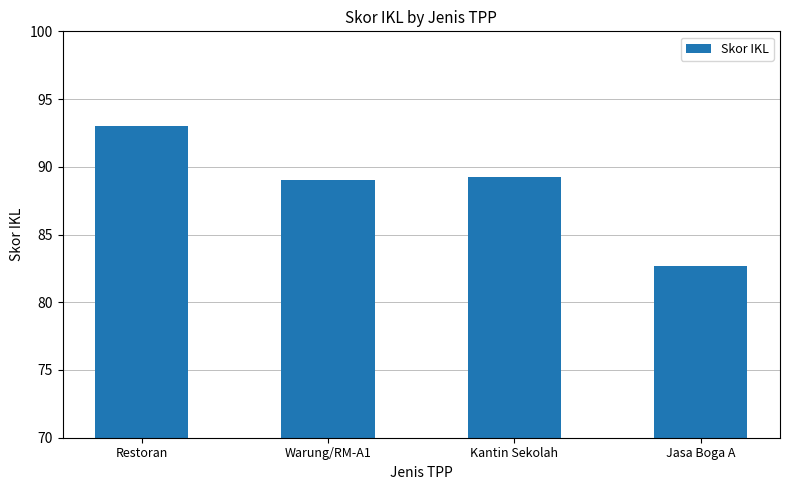

Does the chart contain stacked bars?

No